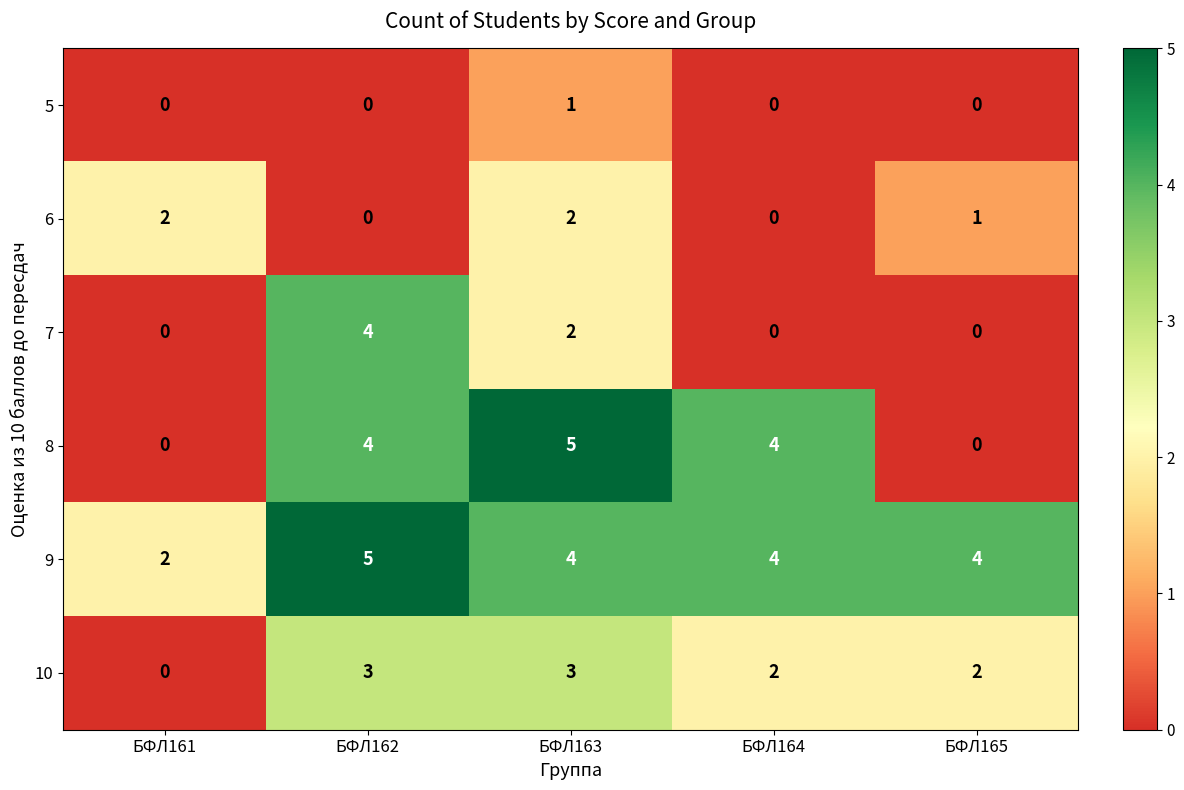

How many series are shown in this chart?

6